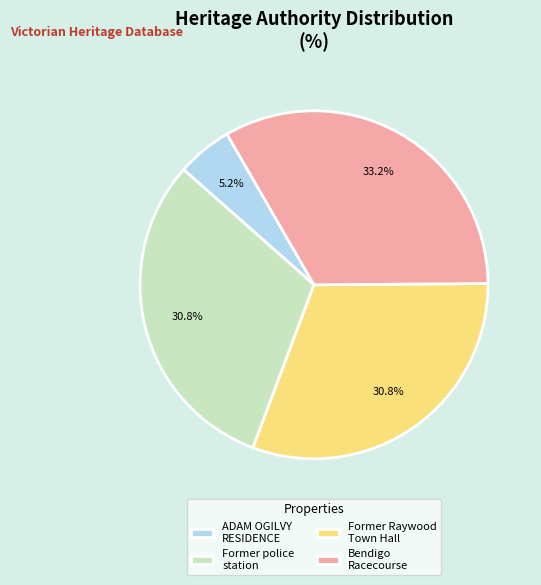

Which has a higher value, Former Raywood Town Hall or ADAM OGILVY RESIDENCE?

Former Raywood Town Hall